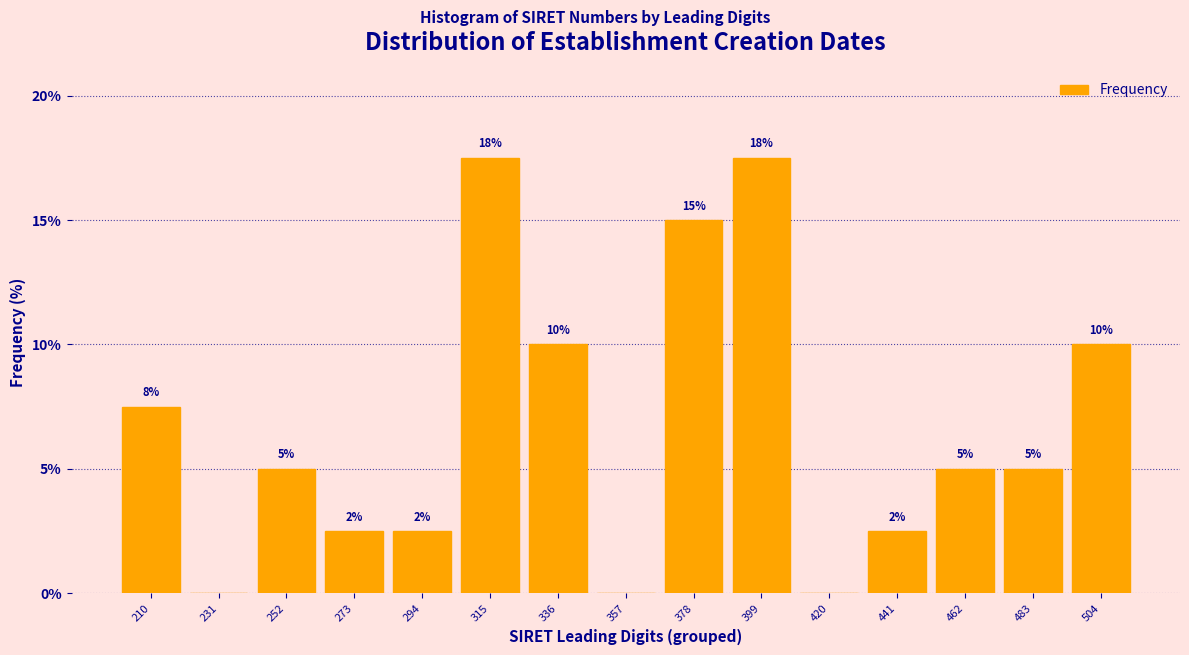

True or false: the data shows 9.8 at 231.

False